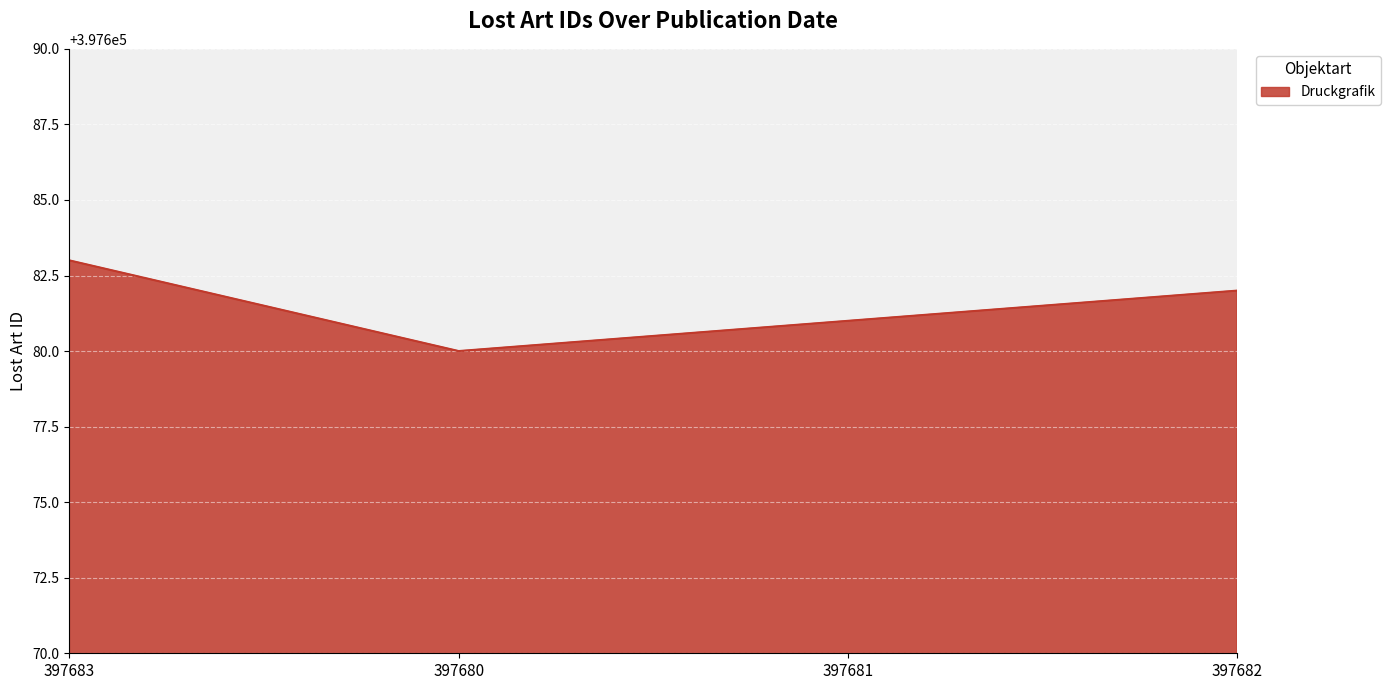

List the labels in order of value, largest first.

397683, 397682, 397681, 397680